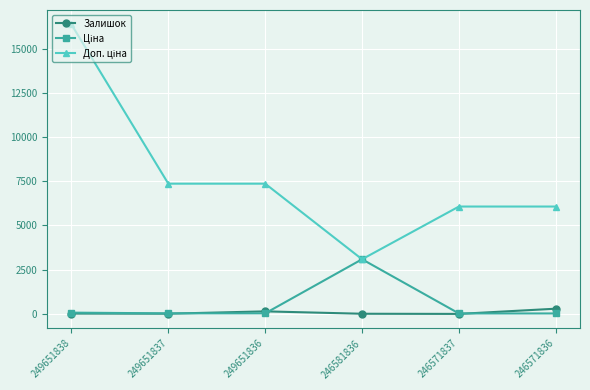

What is the difference between the Залишок values at 246581836 and 246571836?

286.0